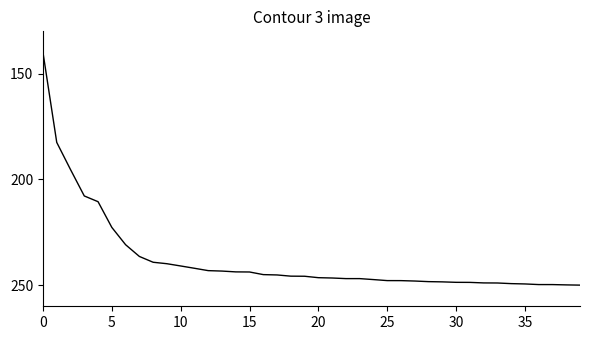

What is the maximum value shown in the chart?

250.0